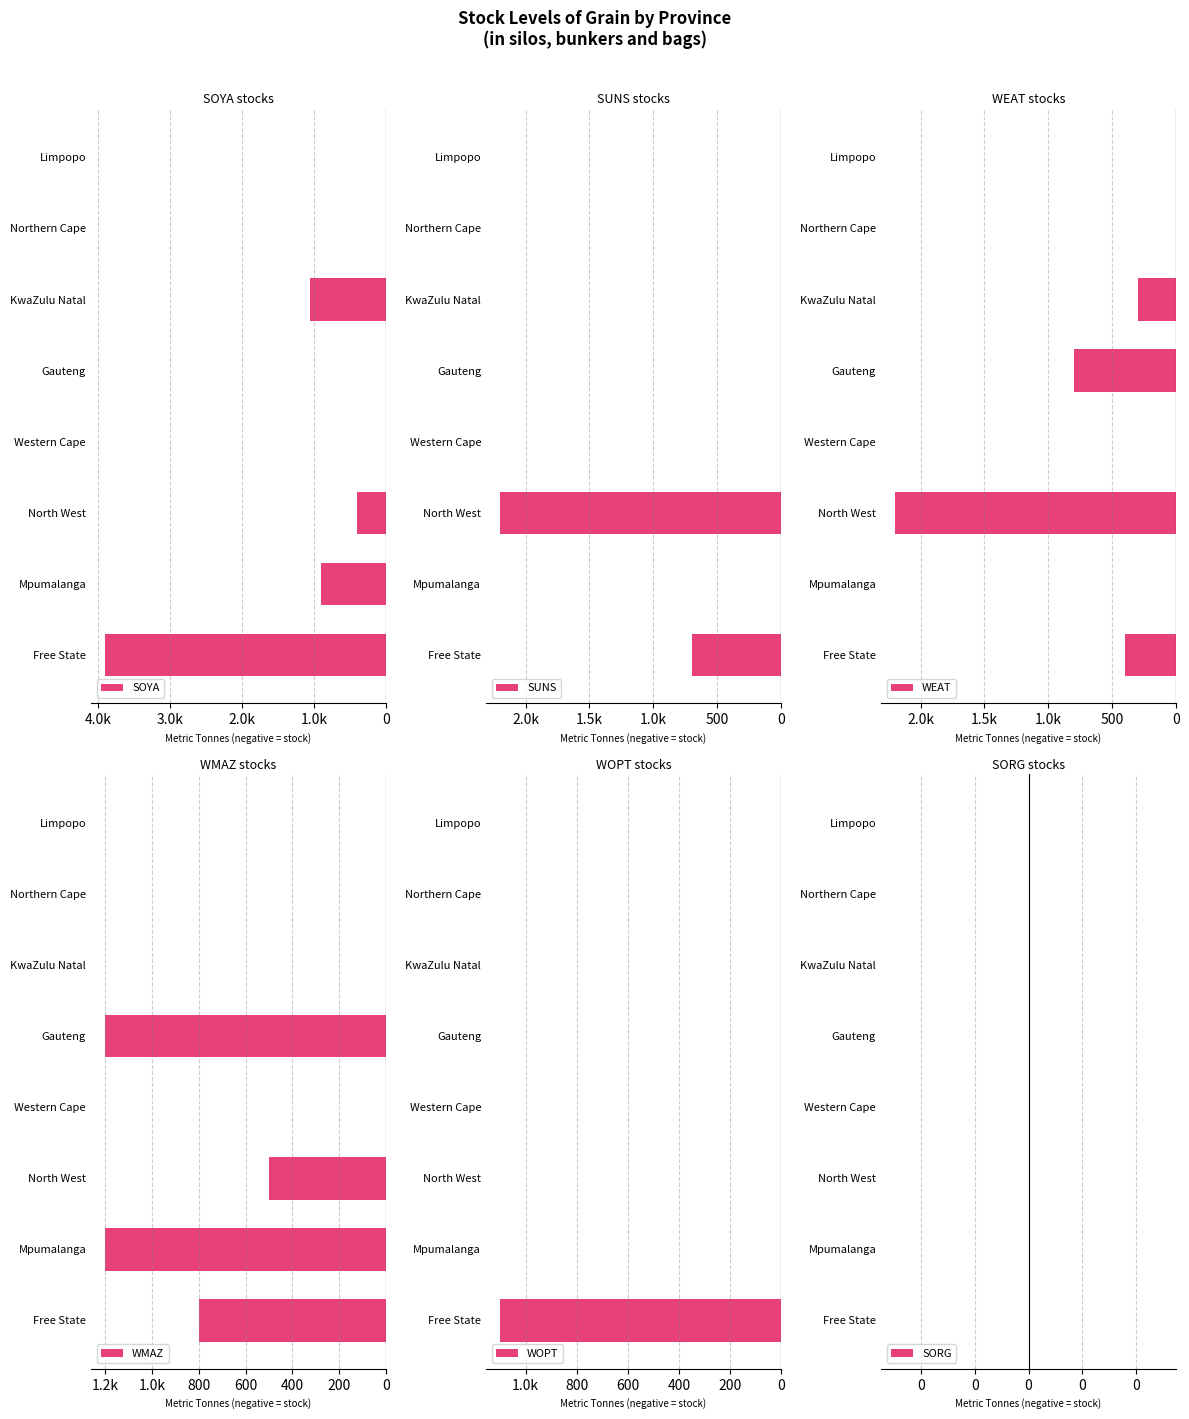

What are all the series names shown in the legend?

SOYA, SUNS, WEAT, WMAZ, WOPT, SORG